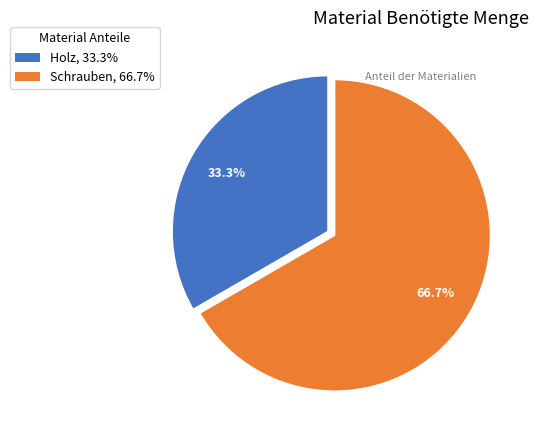

What percentage is NOT represented by Holz?

66.7%